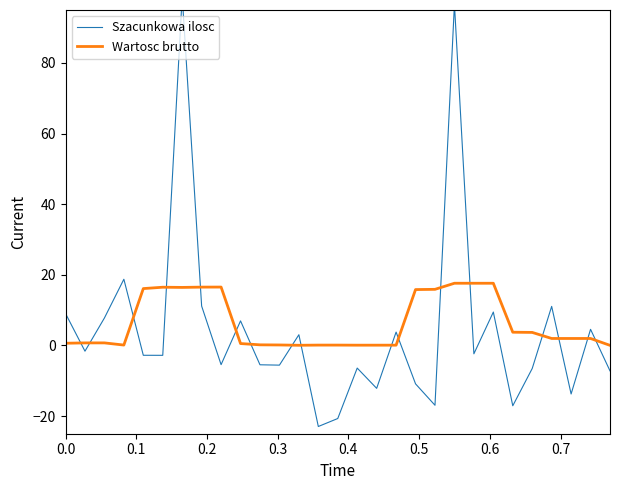

List the series in order of their peak value, highest first.

Szacunkowa ilosc, Wartosc brutto